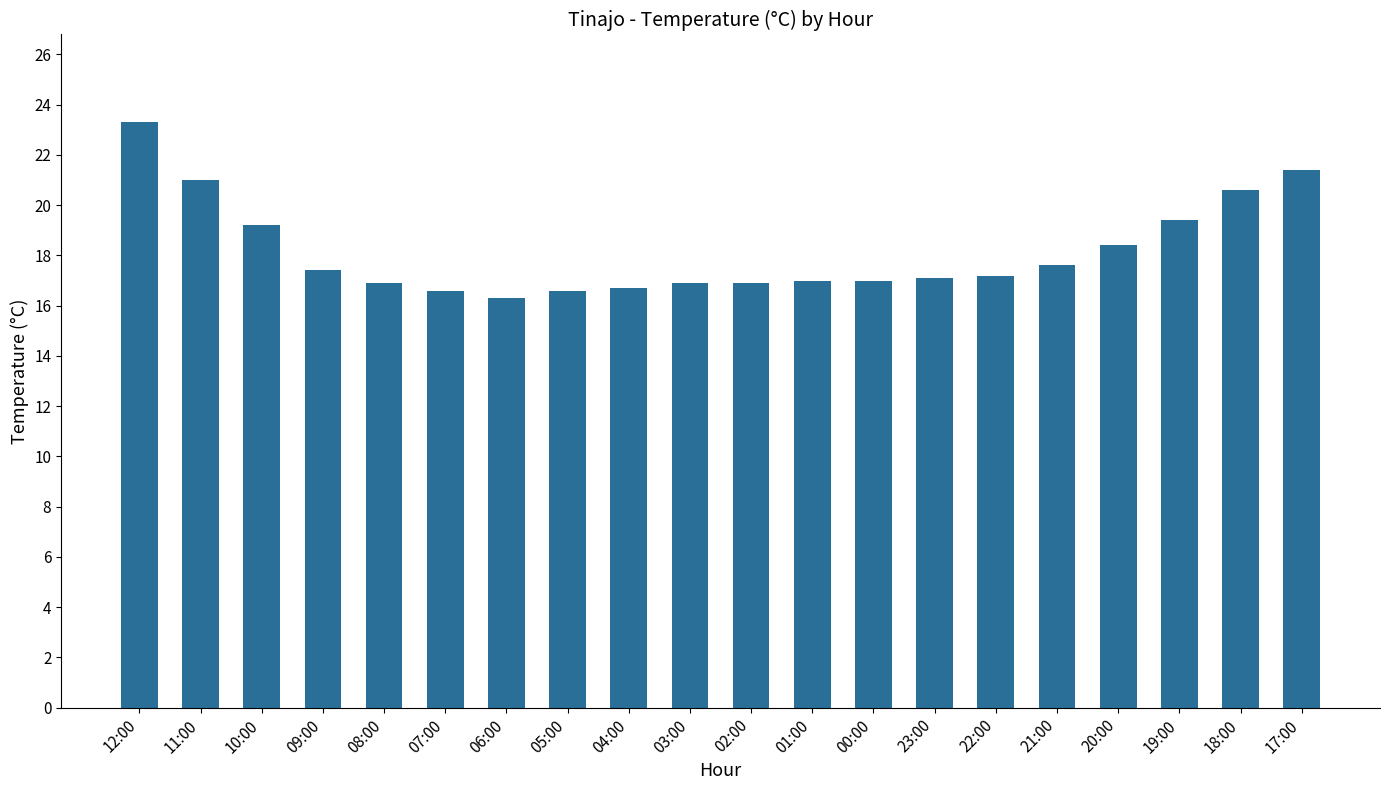

Are the bars grouped side by side (vs. stacked)?

No